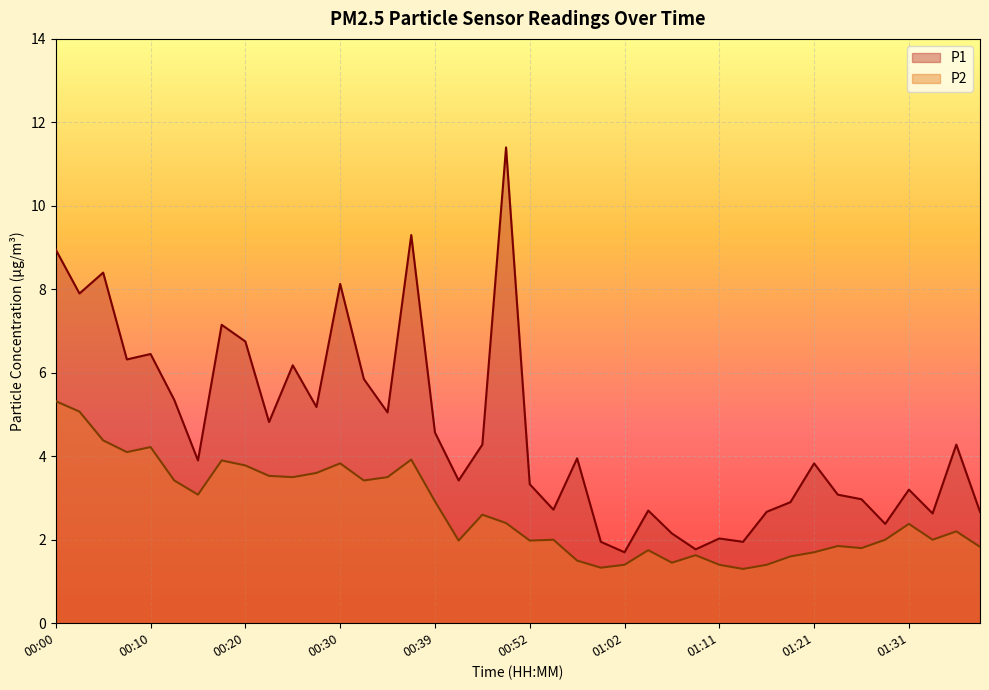

Where is the first local minimum for P1?

00:03